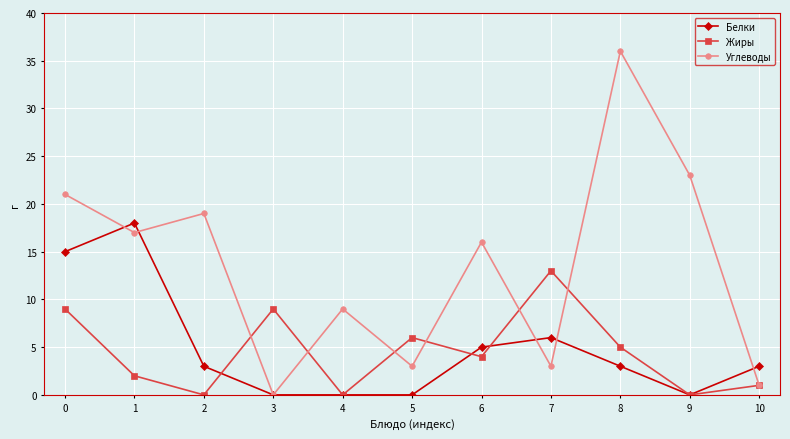

At which category does Жиры reach its first local valley?

2